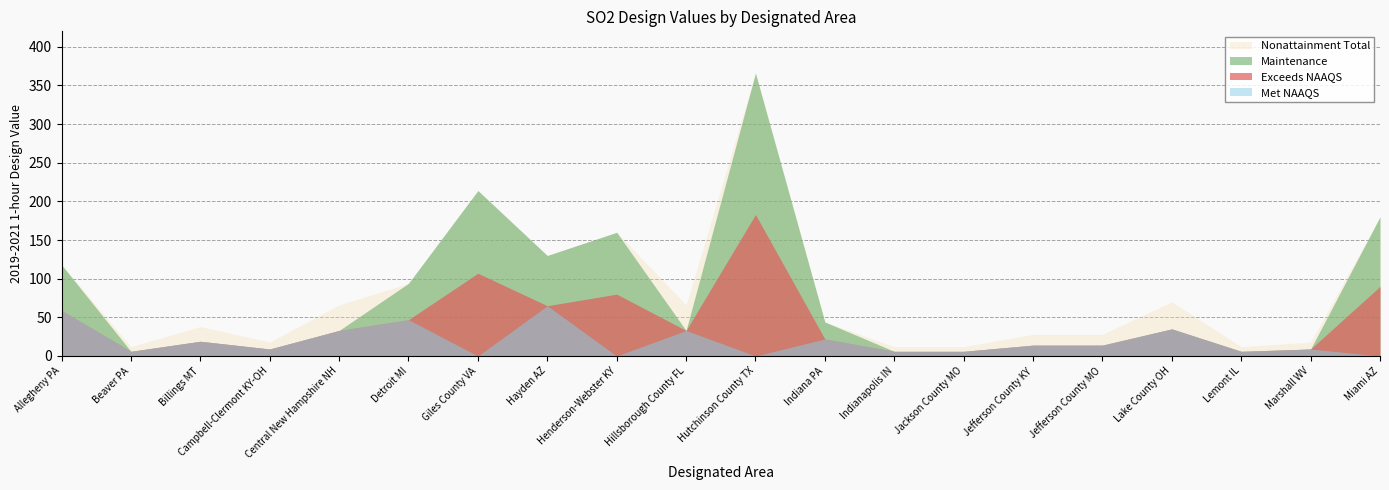

Does the chart have visible grid lines?

Yes